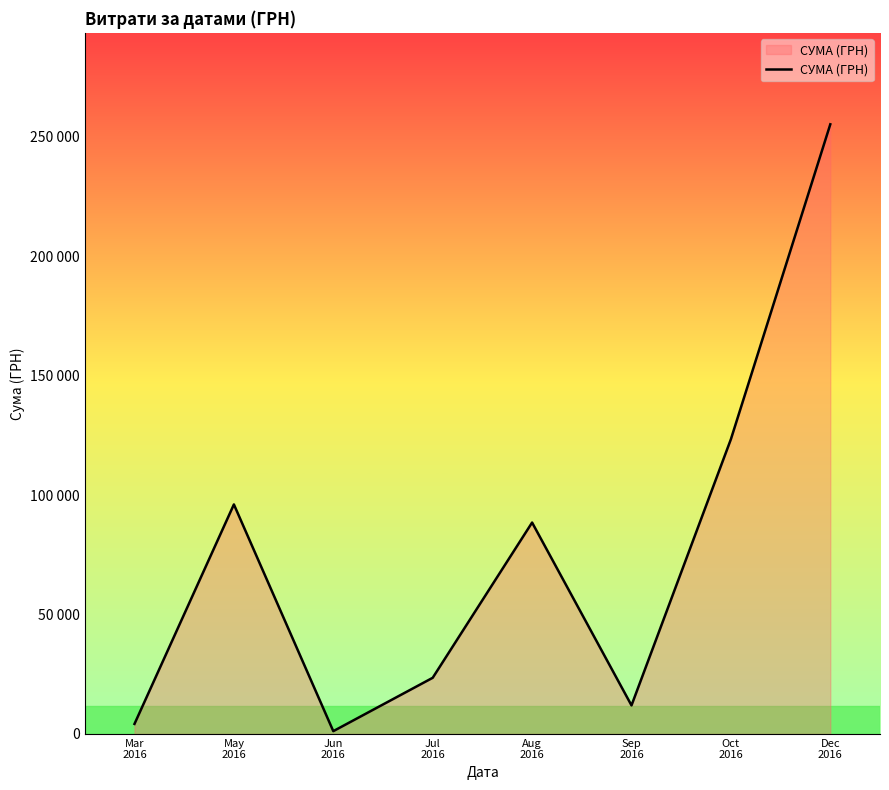

Which label corresponds to the smallest value in the chart?

Jun
2016